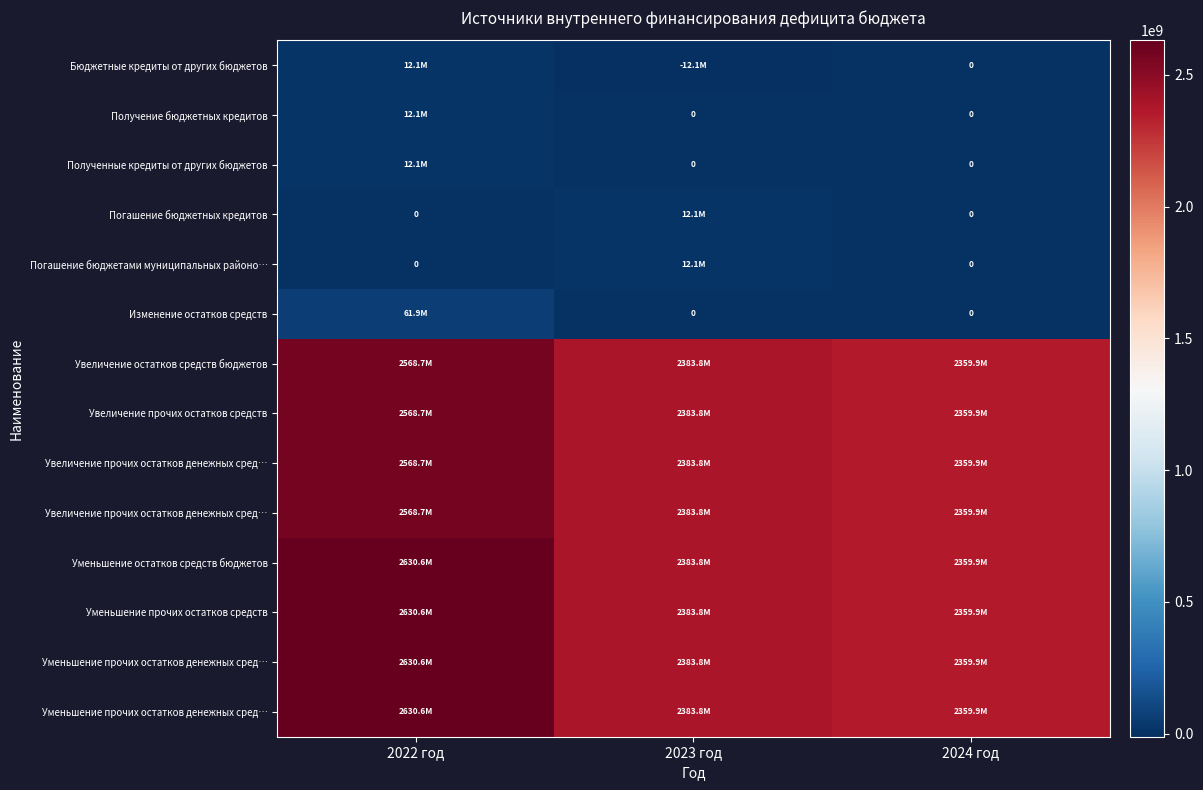

At which category is the sum across all series the highest?

2022 год